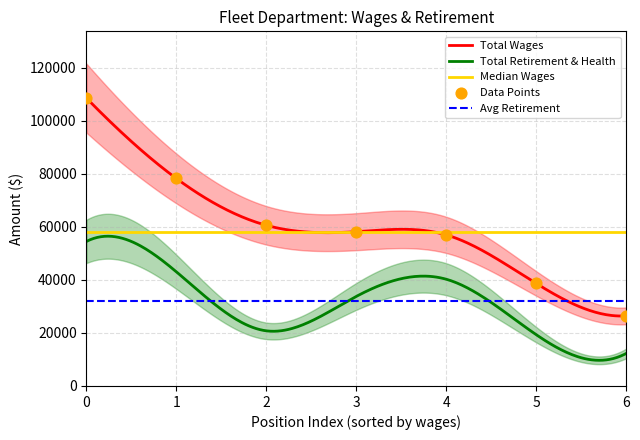

Between 6 and 3, which is larger?

3